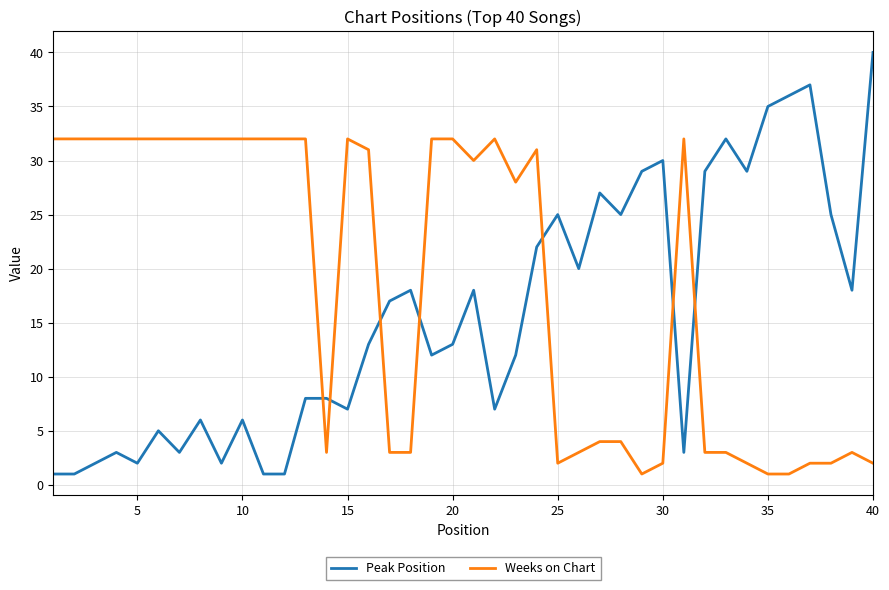

What is the difference between the maximum and minimum values in the Peak Position series?

39